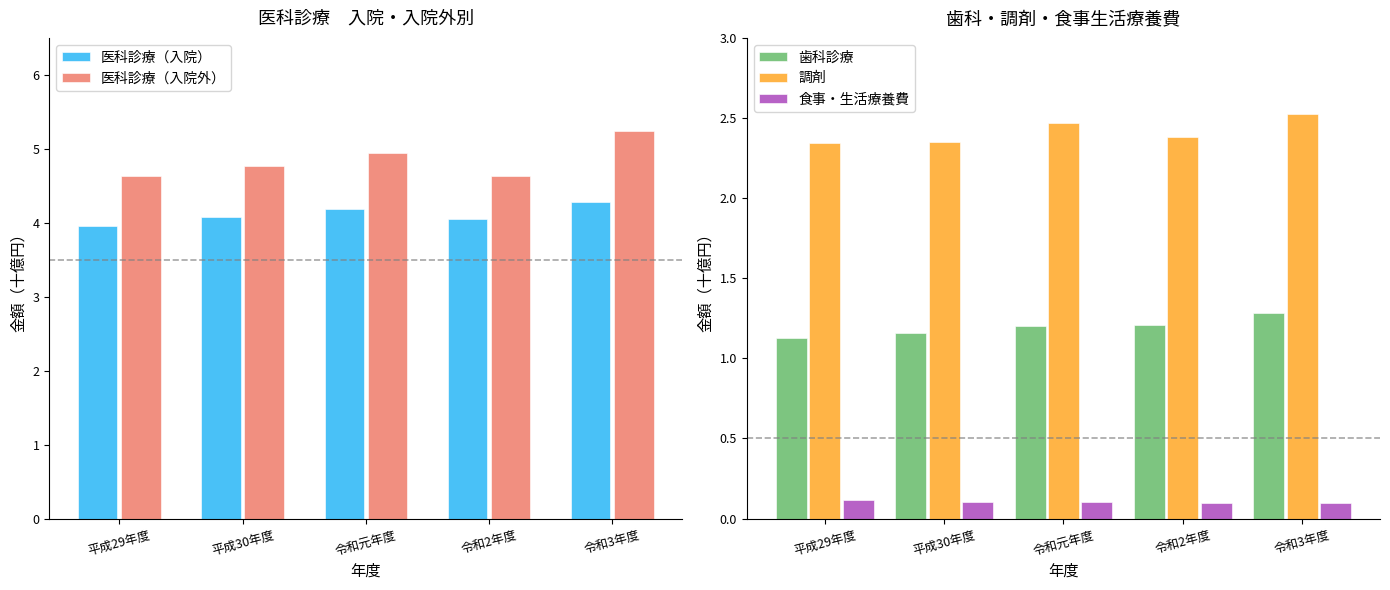

How many bars are there in total?

25